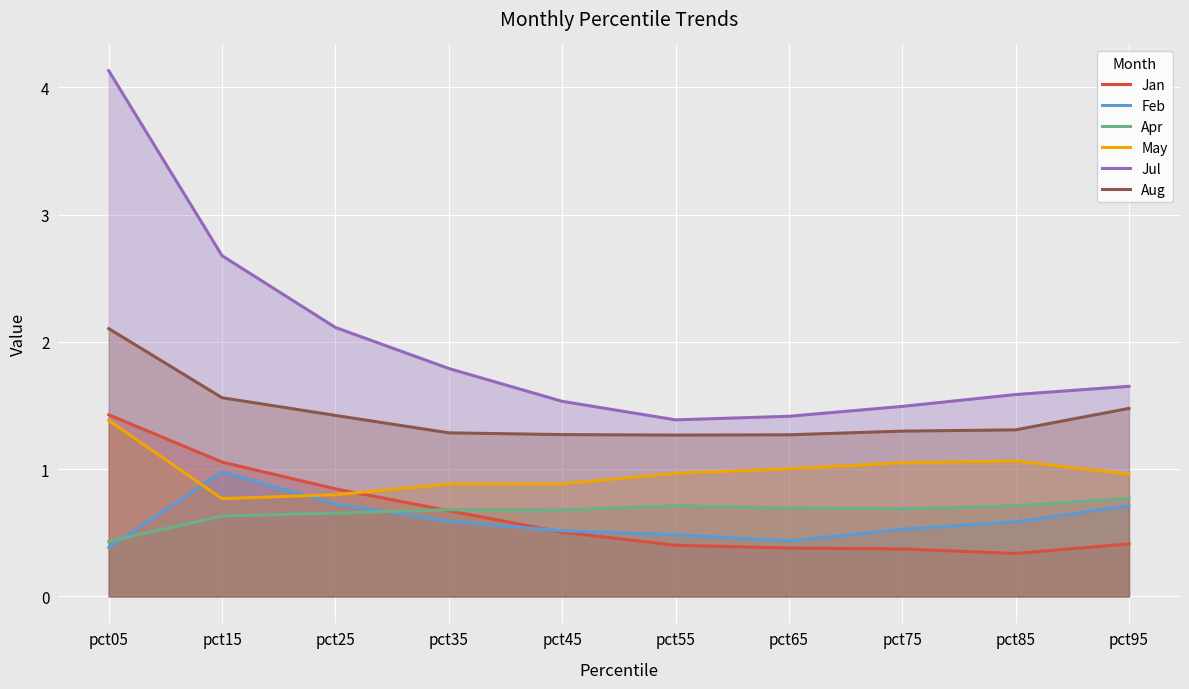

Reading right to left, transcribe all the data shown in this chart.

Jan: 0.4	0.3	0.4	0.4	0.4	0.5	0.7	0.8	1.1	1.4
Feb: 0.7	0.6	0.5	0.4	0.5	0.5	0.6	0.7	1.0	0.4
Apr: 0.8	0.7	0.7	0.7	0.7	0.7	0.7	0.7	0.6	0.4
May: 1.0	1.1	1.1	1.0	1.0	0.9	0.9	0.8	0.8	1.4
Jul: 1.7	1.6	1.5	1.4	1.4	1.5	1.8	2.1	2.7	4.1
Aug: 1.5	1.3	1.3	1.3	1.3	1.3	1.3	1.4	1.6	2.1